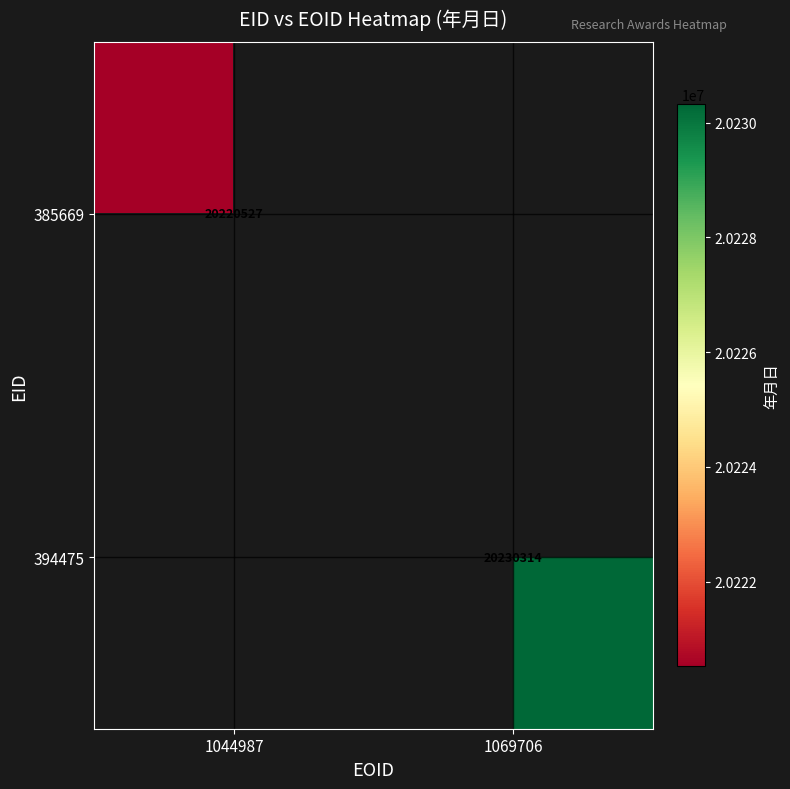

Is it true that 394475 equals 20230314 at 1069706?

True